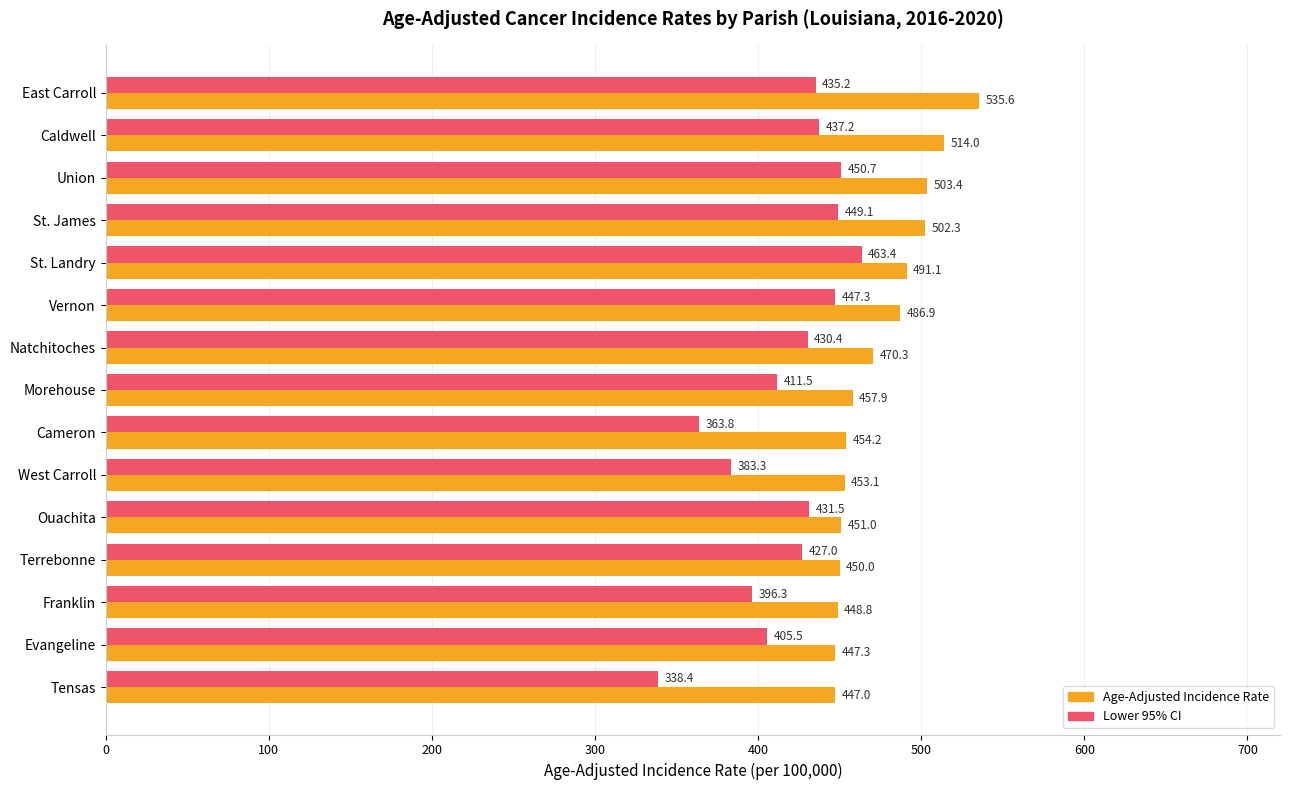

Is it true that Lower 95% CI equals 143.2 at St. James?

False